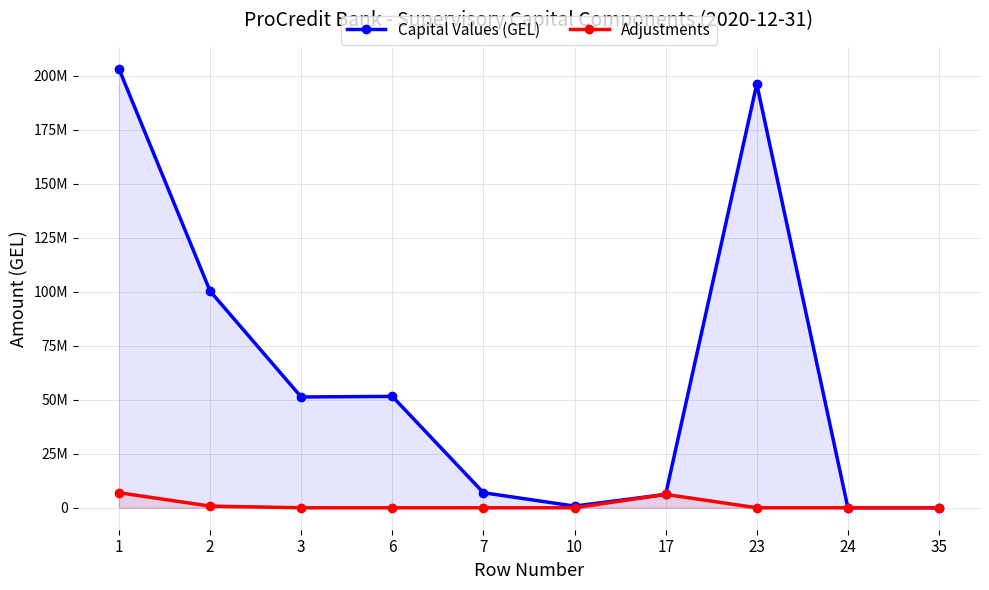

Where is Capital Values (GEL) nearest to the value 101635065?

2